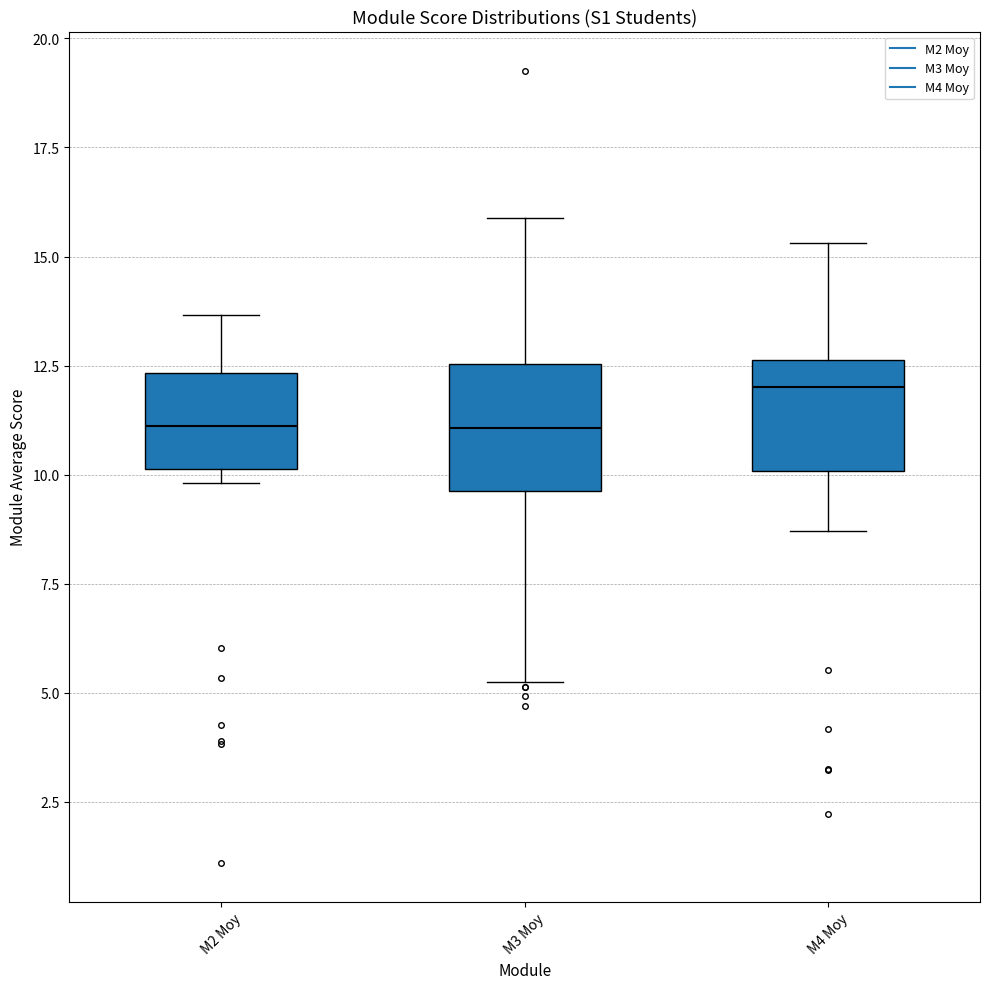

Where is the lower edge of the box for M4 Moy on the y-axis? The values are not printed on the chart, so give them approximately, as read against the axis.

10.0